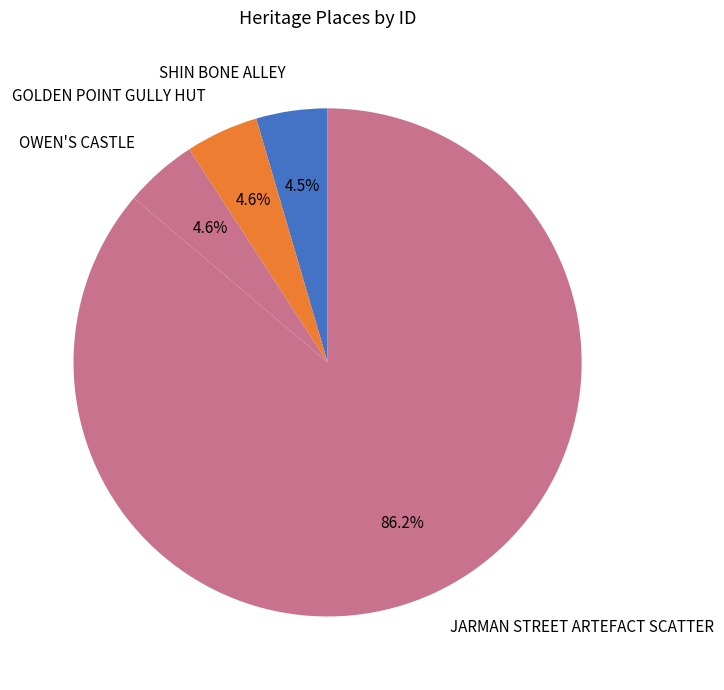

Count the number of slices in the pie.

4